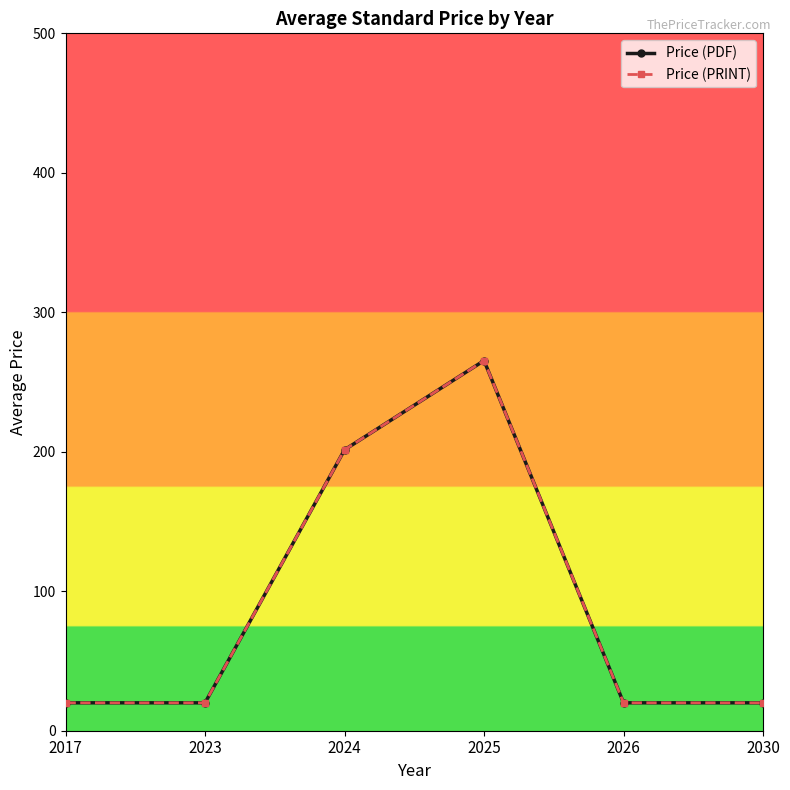

Which category has the lowest value in the Price (PDF) series?

2017